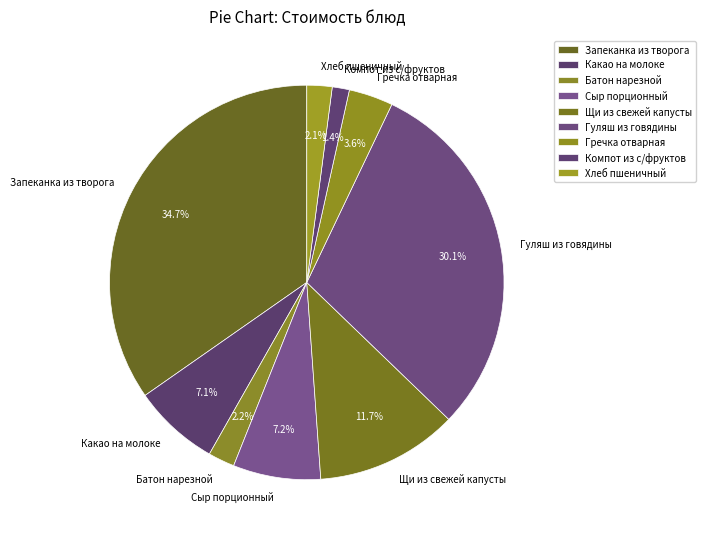

What portion of the pie excludes Гуляш из говядины?

69.9%